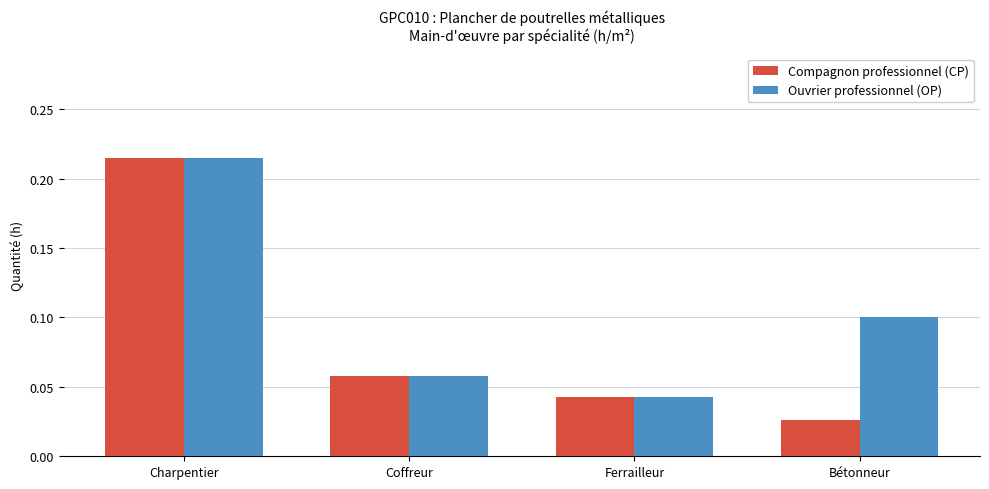

At which category does the chart reach its minimum across all series?

Bétonneur